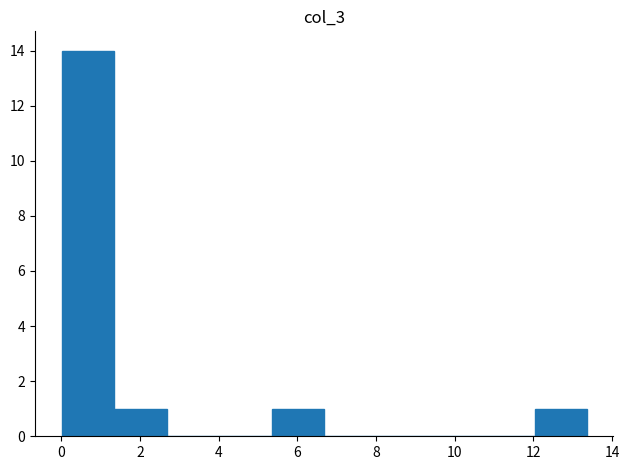

Reading left to right, list every bar in this chart as the range it spans on the x-axis followed by its height. Neither the bar edges nor the heights are printed on the chart, so give them approximately, as read against the axes.

0.0 to 1.4: 14
1.4 to 2.6: 1
2.6 to 4.0: 0
4.0 to 5.4: 0
5.4 to 6.6: 1
6.6 to 8.0: 0
8.0 to 9.4: 0
9.4 to 10.6: 0
10.6 to 12.0: 0
12.0 to 13.4: 1